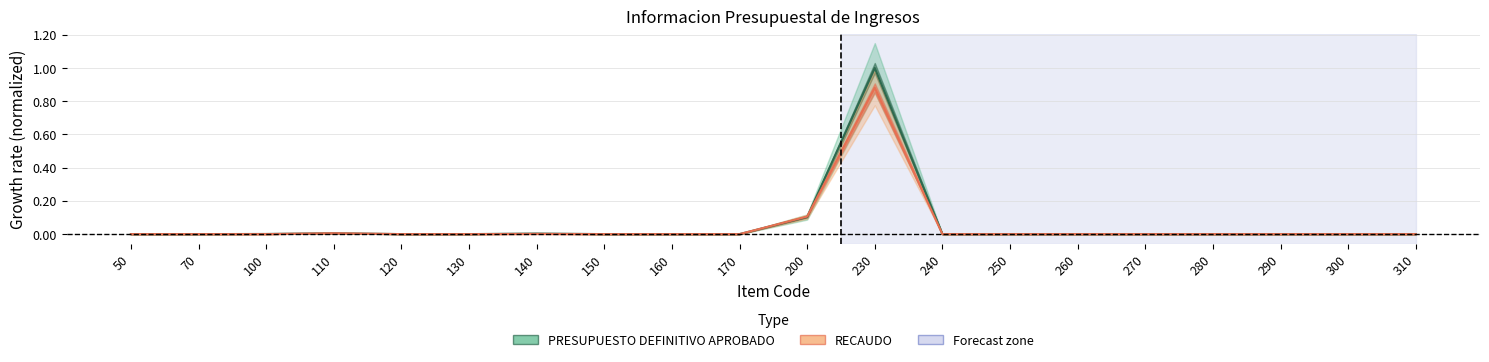

True or false: RECAUDO has a value of 0.0 at 260.

True